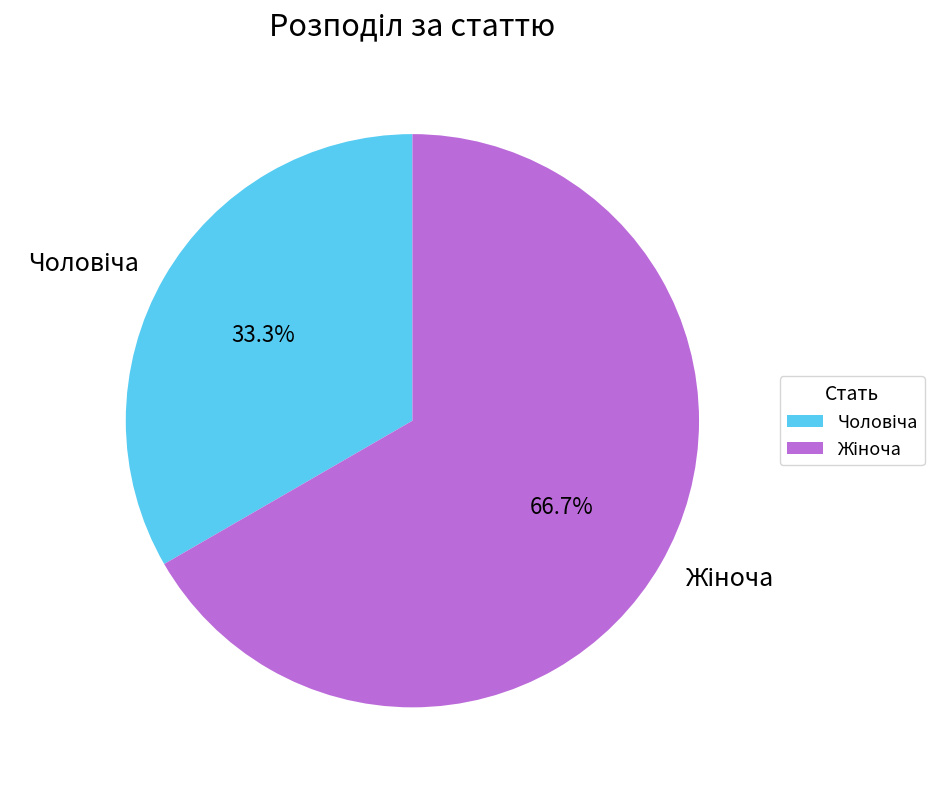

How many slices are in this pie chart?

2